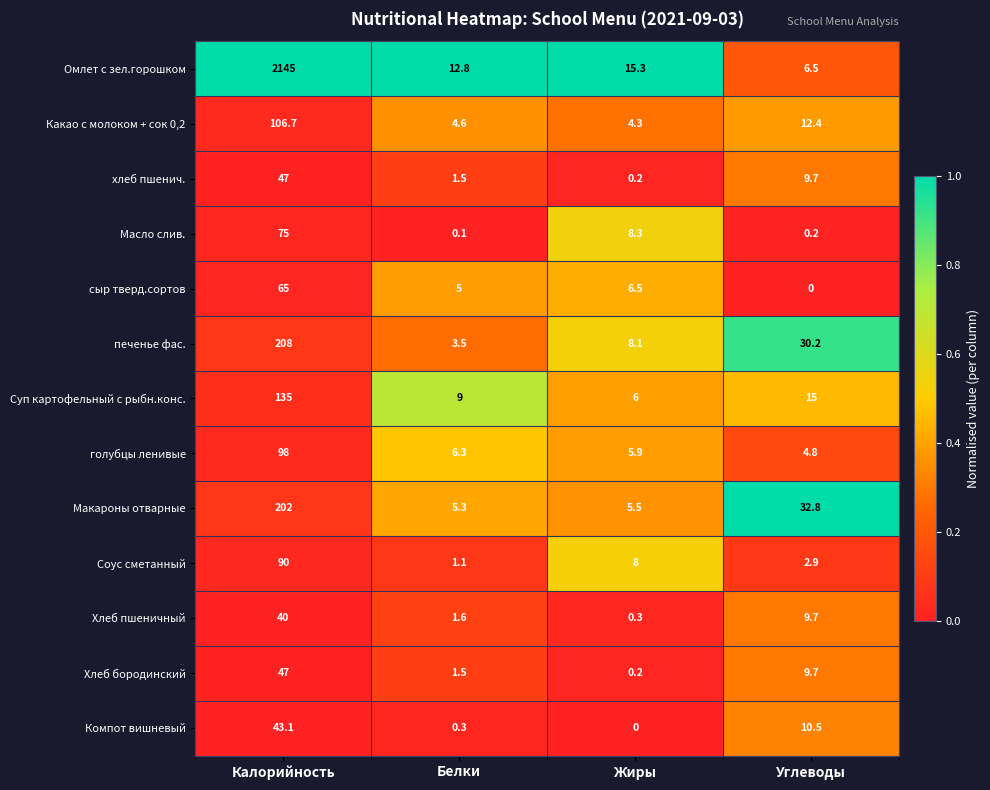

Which series has the largest range (max minus min)?

Омлет с зел.горошком